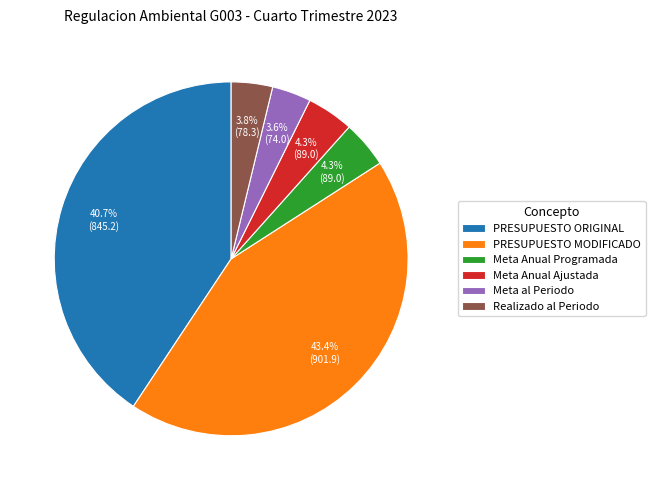

The Meta Anual Ajustada slice represents 4% of the pie. True or false?

True